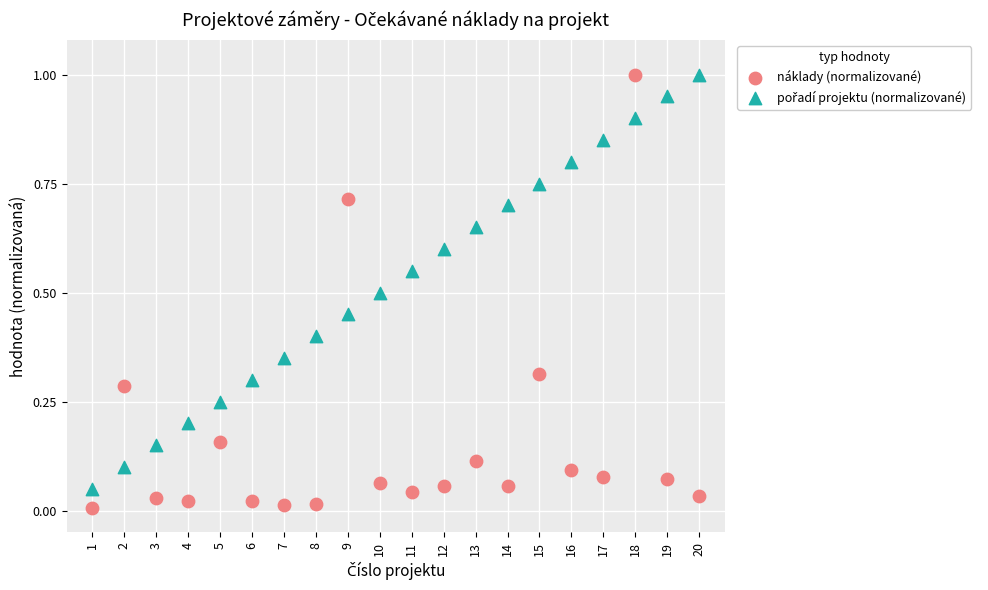

Which series contains the lowest Y value?

náklady (normalizované)